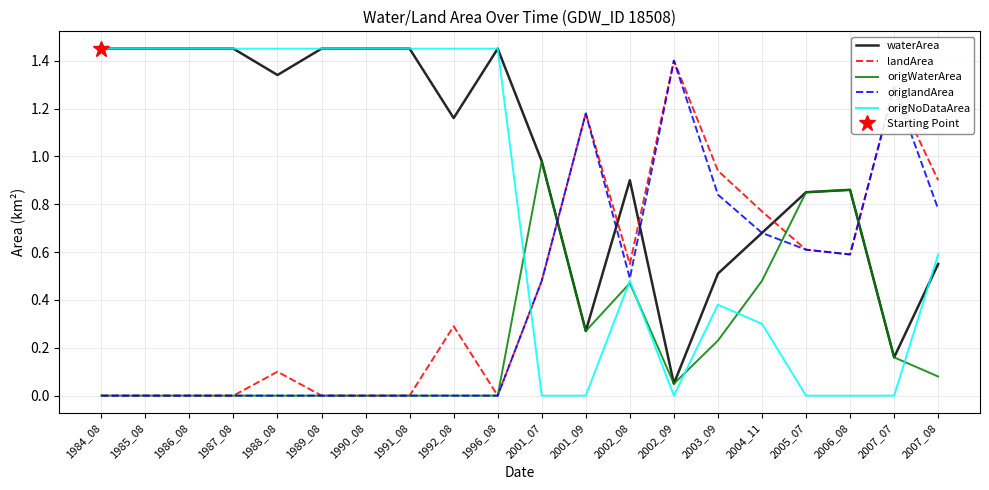

What is the sum of the origNoDataArea values at 2001_07 and 1990_08?

1.4